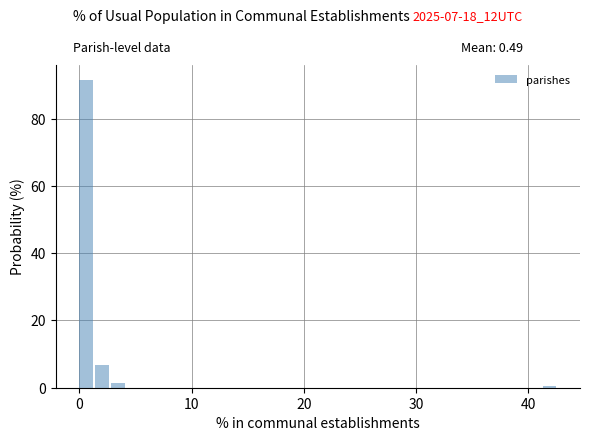

Read against the x-axis, roughly where is the centre of the tallest bar?

1